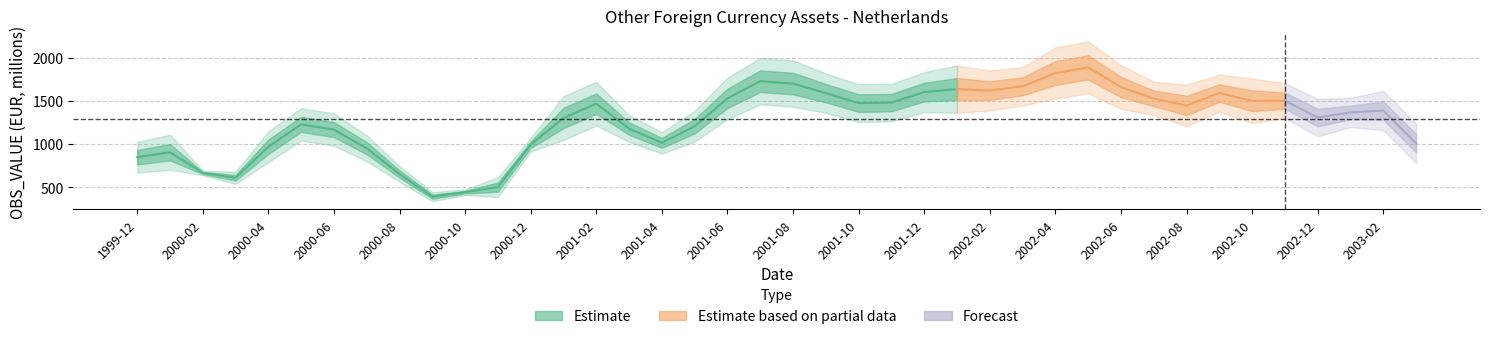

How many data points does each series have?

40